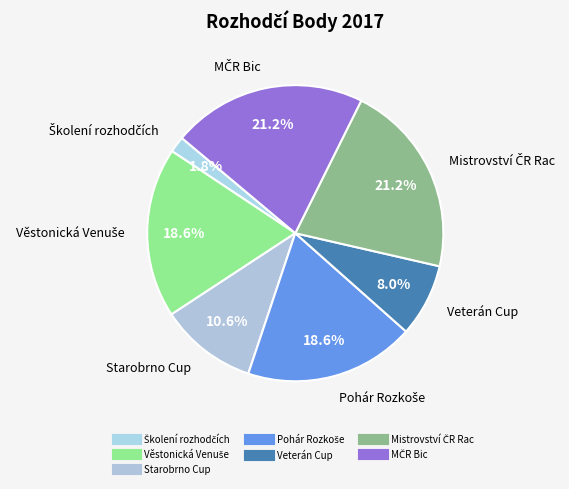

How many segments does this pie chart have?

7